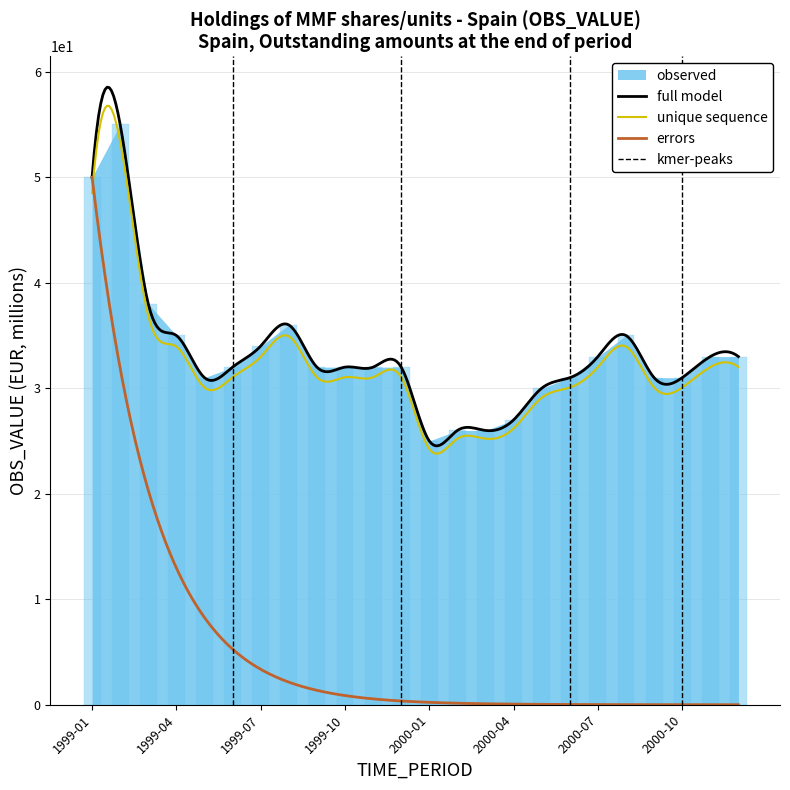

What is the label of the 4th bar from the left?

1999-04